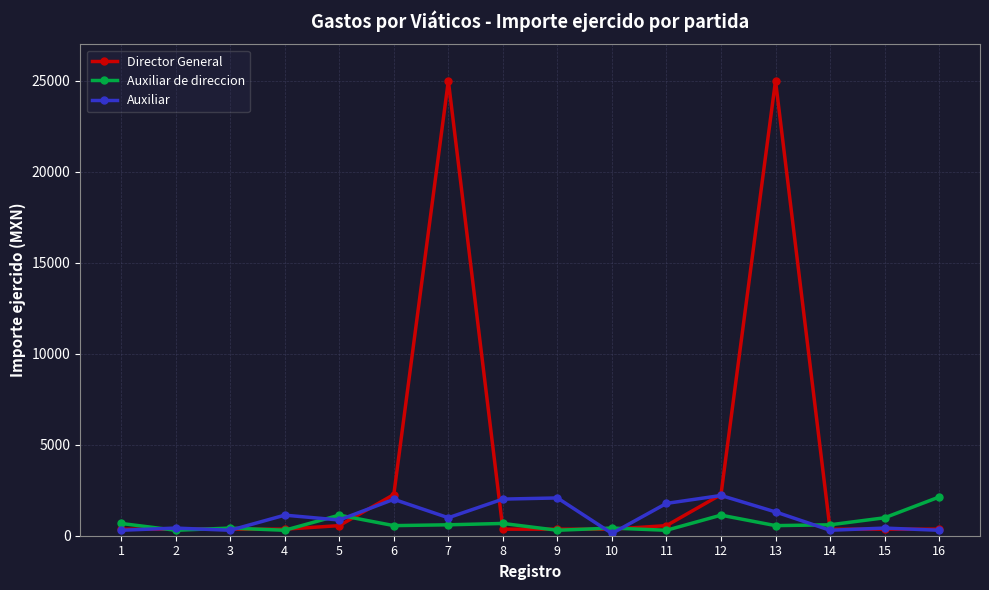

What is the highest value of the Auxiliar de direccion series?

2126